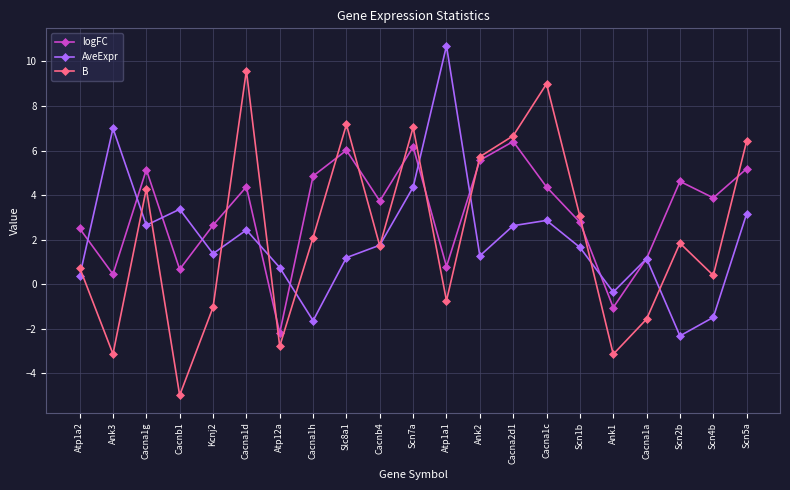

True or false: logFC and AveExpr cross at least once.

True